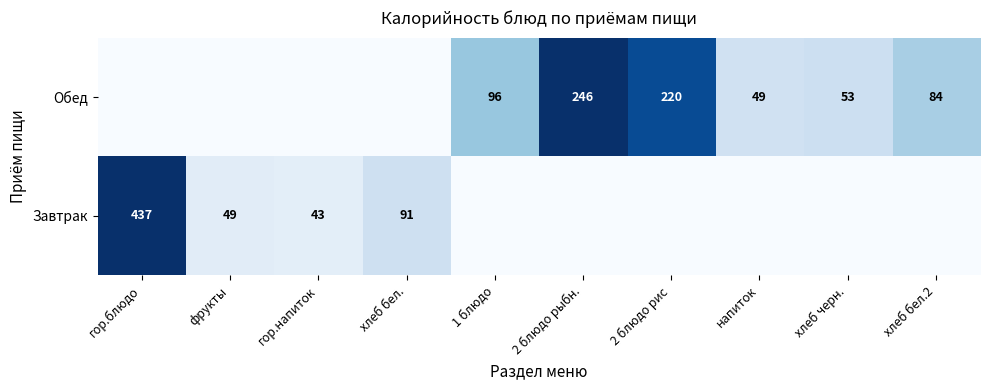

The Завтрак series shows 299 at гор.блюдо. True or false?

False